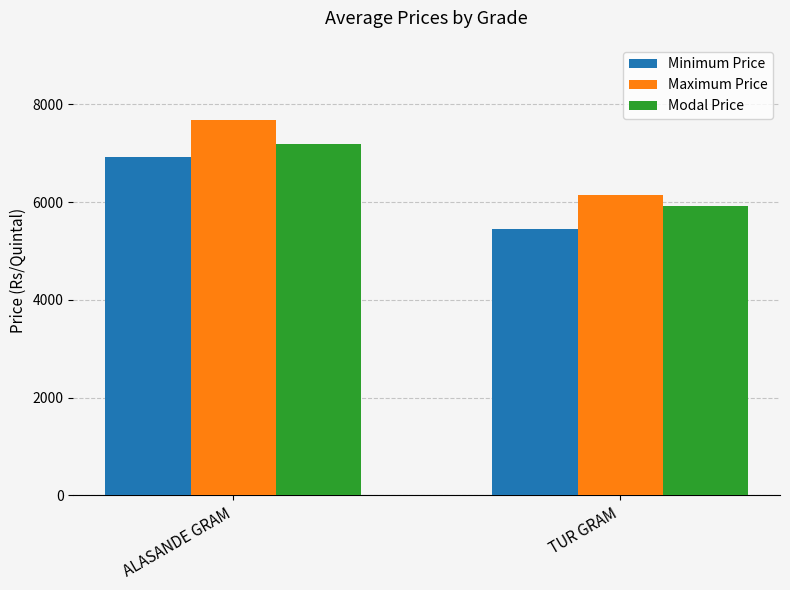

At which category is the sum across all series the highest?

ALASANDE GRAM